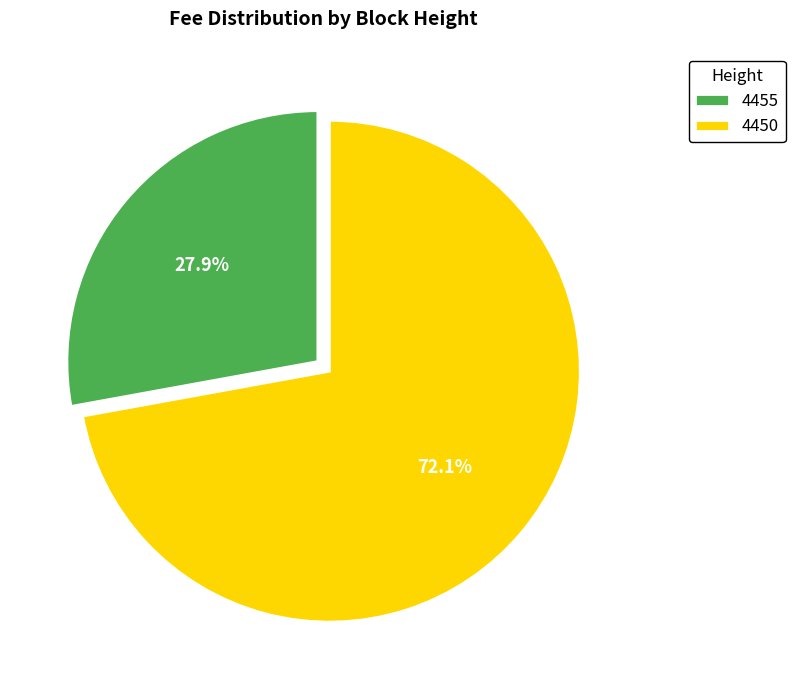

Which has a higher value, 4455 or 4450?

4450